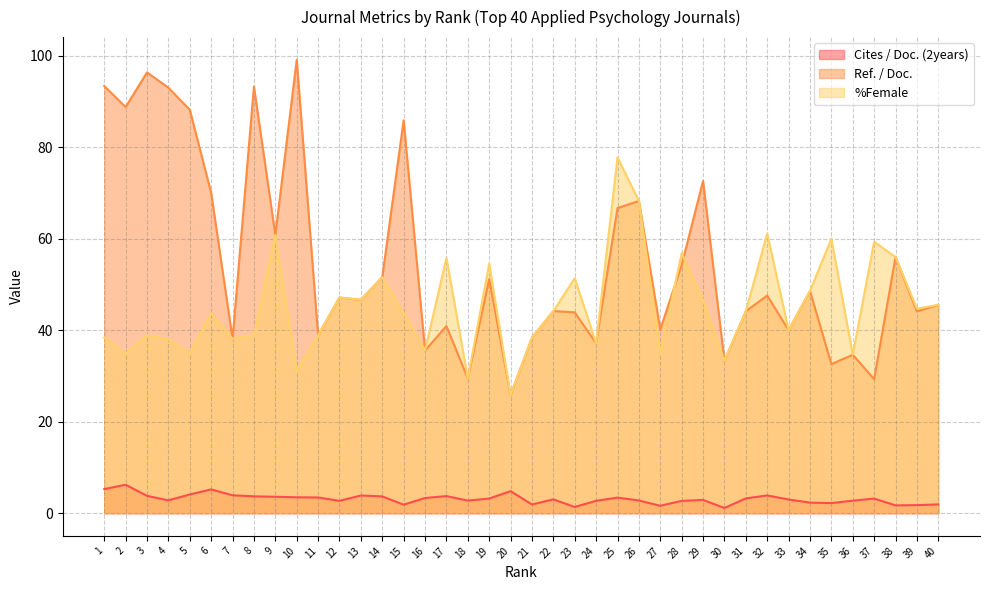

In %Female, how many points are higher than both neighbors (excluding endpoints)?

13